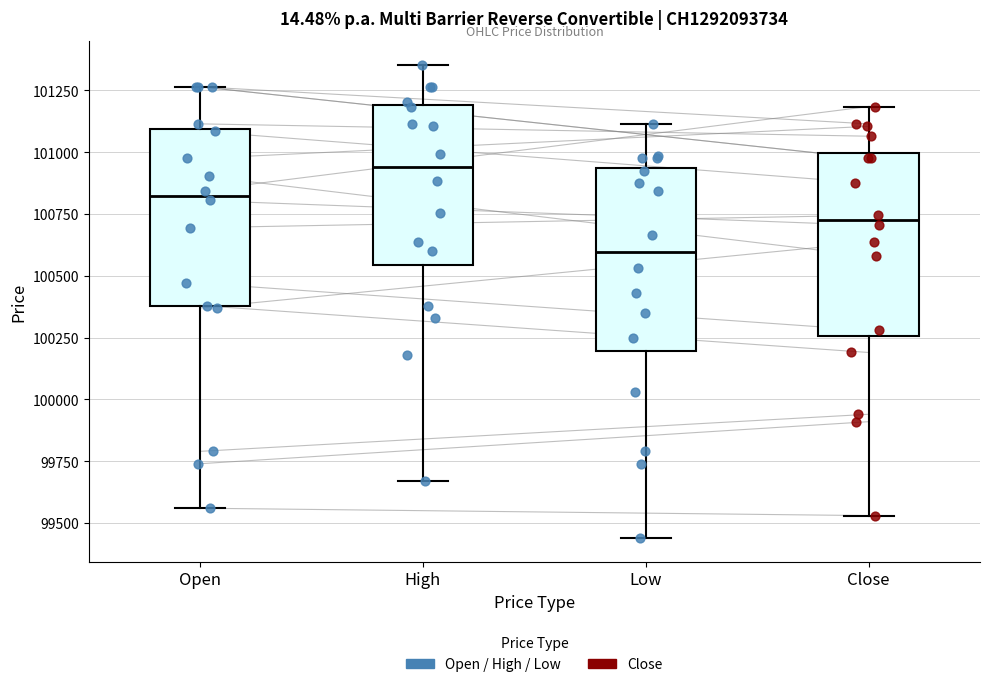

Reading left to right, transcribe this box plot: for each box, give where its median line is, the range the box spans, and where its two whiskers end, as read against the y-axis. The values are not printed on the chart, so give them approximately, as read against the axis.

Open: median 100850, box 100400 to 101100, whiskers 99550 to 101250
High: median 100950, box 100550 to 101200, whiskers 99650 to 101350
Low: median 100600, box 100200 to 100950, whiskers 99450 to 101100
Close: median 100750, box 100250 to 101000, whiskers 99550 to 101200